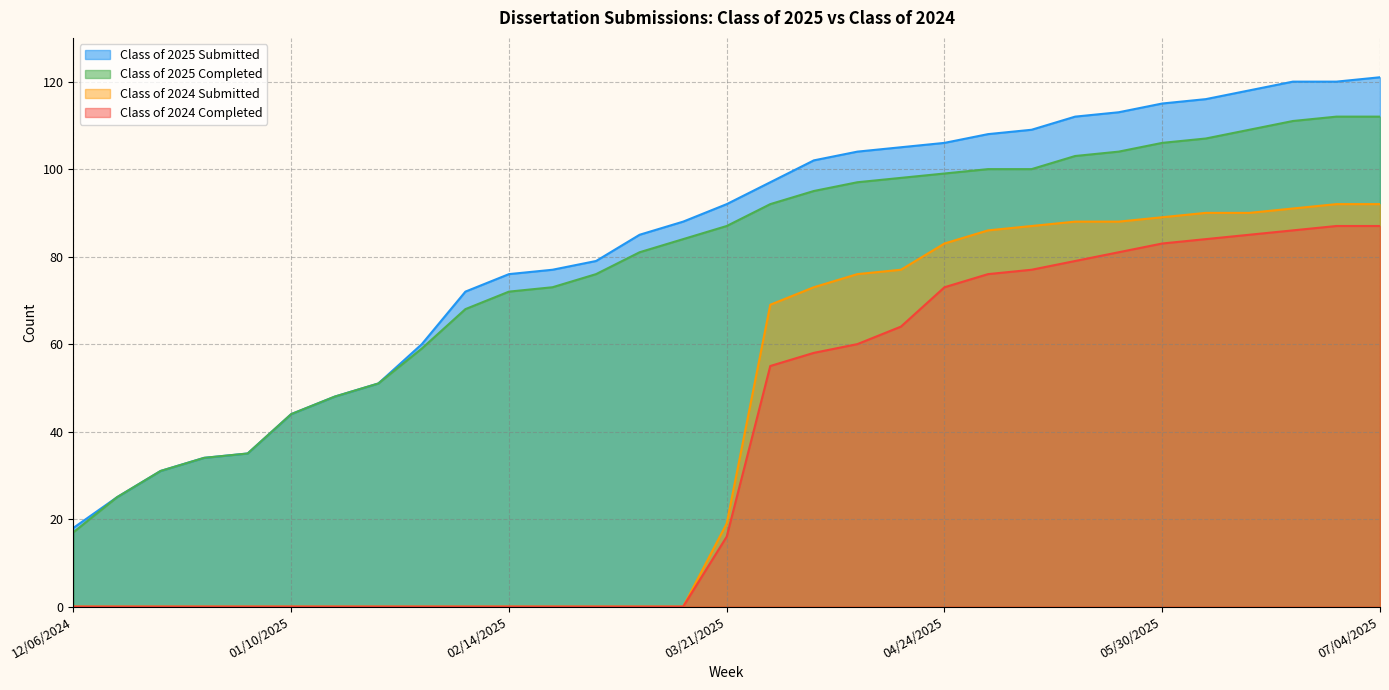

Reading left to right, list all the values displayed in this chart.

Class of 2025 Submitted: 18	25	31	34	35	44	48	51	60	72	76	77	79	85	88	92	97	102	104	105	106	108	109	112	113	115	116	118	120	120	121
Class of 2025 Completed: 17	25	31	34	35	44	48	51	59	68	72	73	76	81	84	87	92	95	97	98	99	100	100	103	104	106	107	109	111	112	112
Class of 2024 Submitted: 0	0	0	0	0	0	0	0	0	0	0	0	0	0	0	19	69	73	76	77	83	86	87	88	88	89	90	90	91	92	92
Class of 2024 Completed: 0	0	0	0	0	0	0	0	0	0	0	0	0	0	0	16	55	58	60	64	73	76	77	79	81	83	84	85	86	87	87